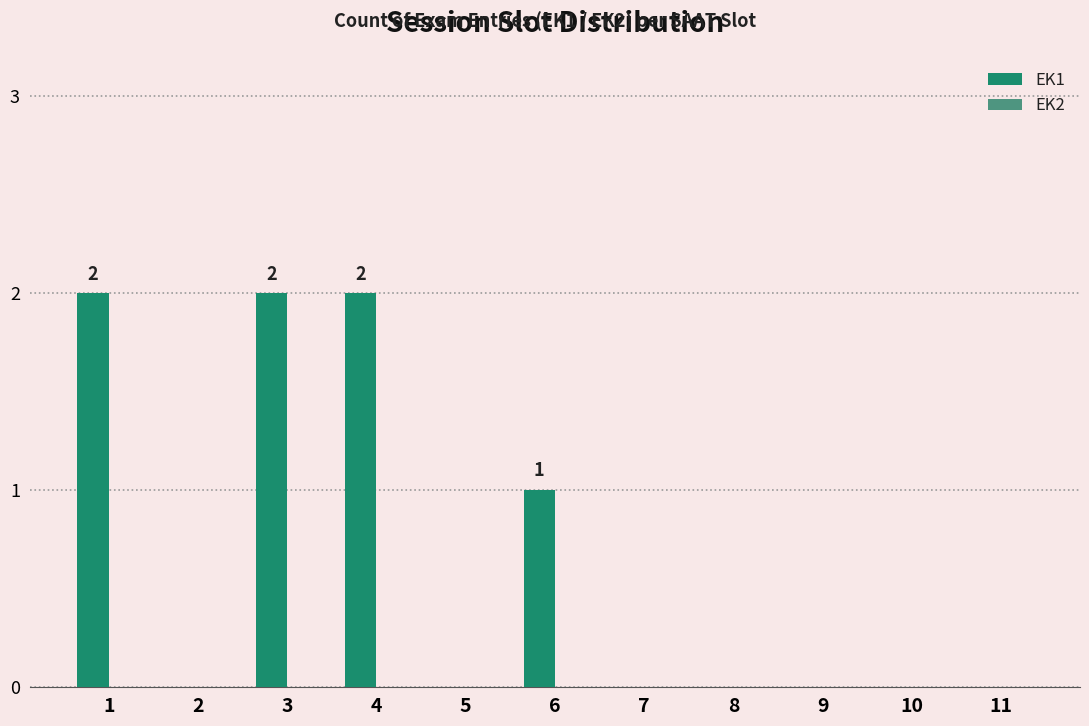

Reading right to left, what are all the values shown in this chart?

EK1: 0	0	0	0	0	1	0	2	2	0	2
EK2: 0	0	0	0	0	0	0	0	0	0	0